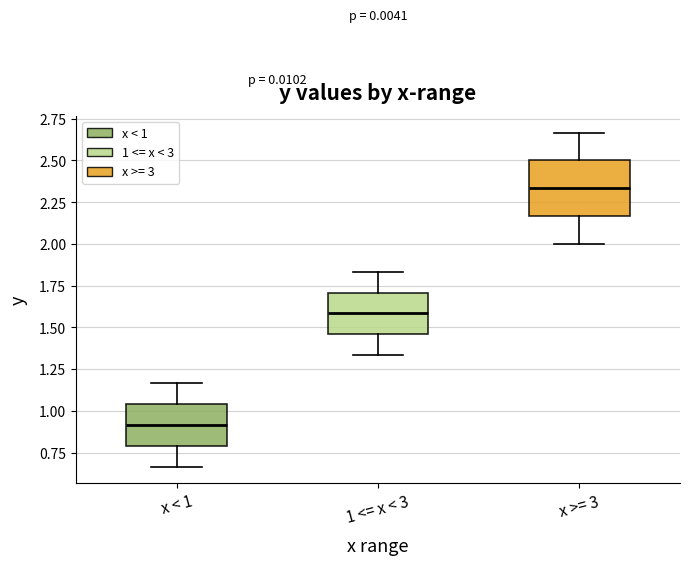

Which box has the lowest median line?

x < 1